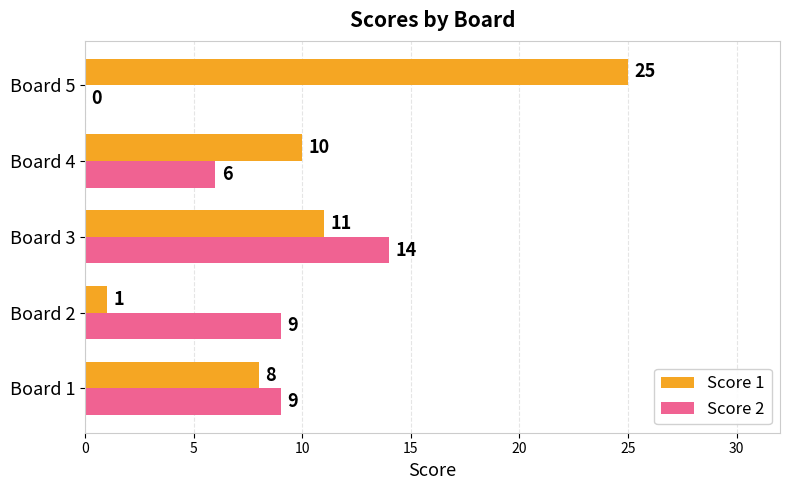

How many categories are shown in the chart?

5